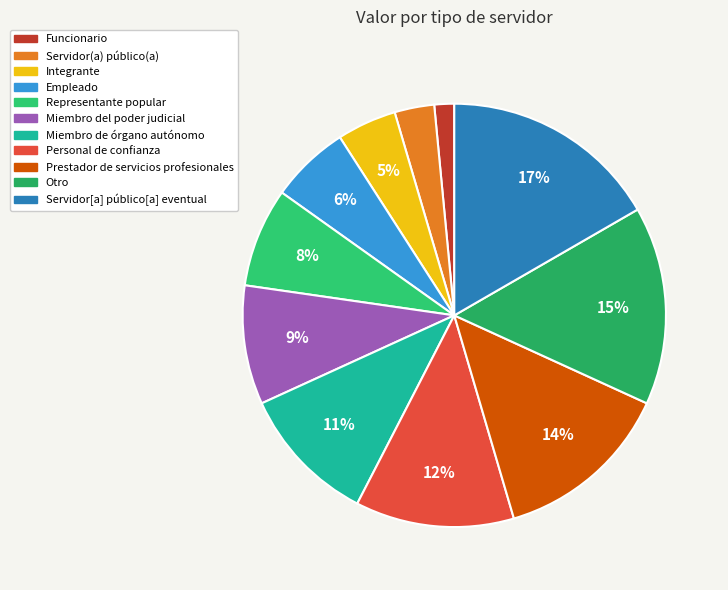

Count the number of slices in the pie.

11